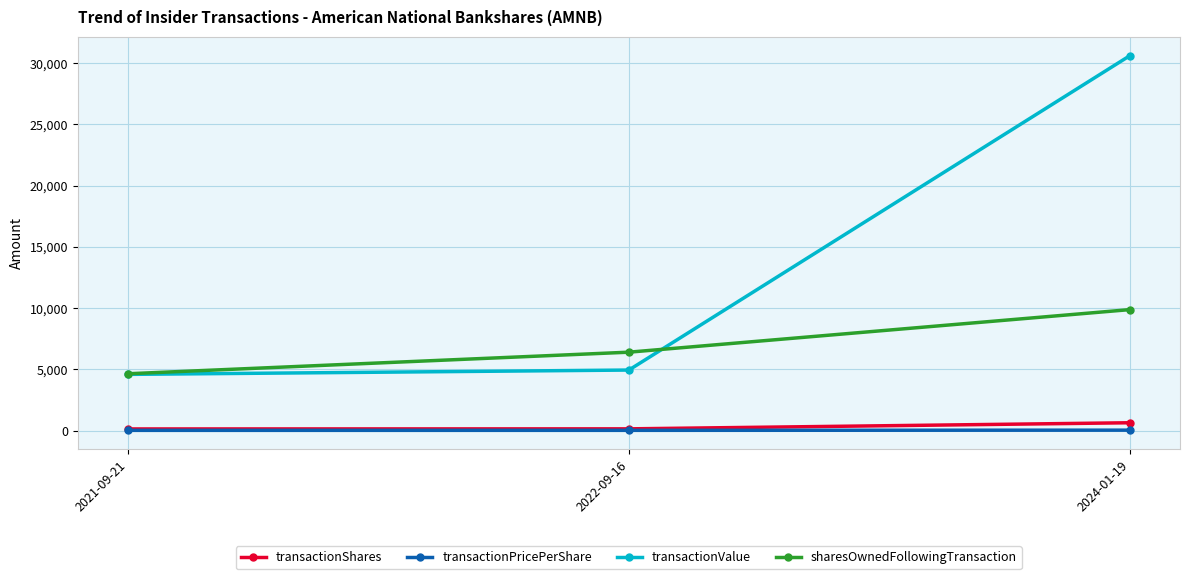

What is the difference between the transactionShares values at 2024-01-19 and 2021-09-21?

506.0